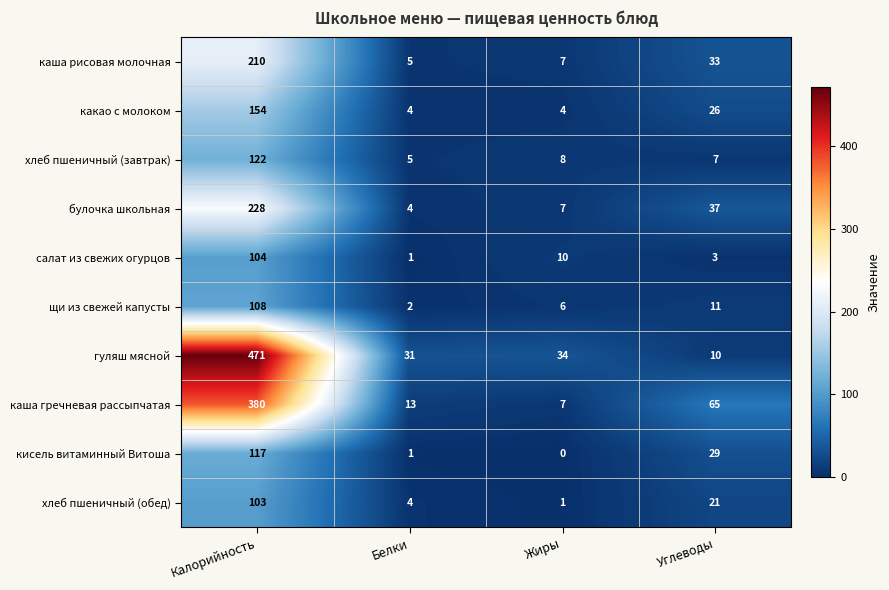

Rank the series by their maximum value, from highest to lowest.

гуляш мясной, каша гречневая рассыпчатая, булочка школьная, каша рисовая молочная, какао с молоком, хлеб пшеничный (завтрак), кисель витаминный Витоша, щи из свежей капусты, салат из свежих огурцов, хлеб пшеничный (обед)